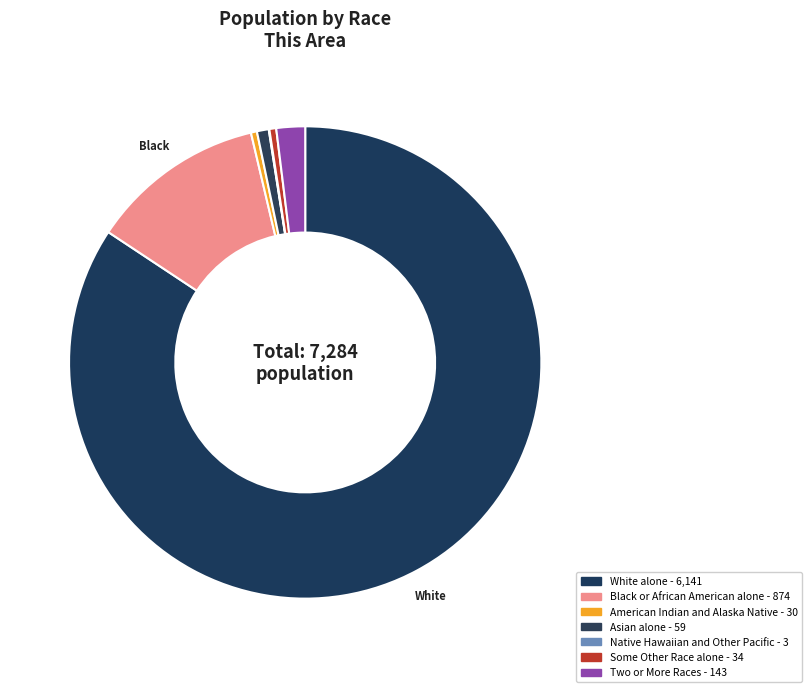

Is there a majority slice in this chart?

Yes